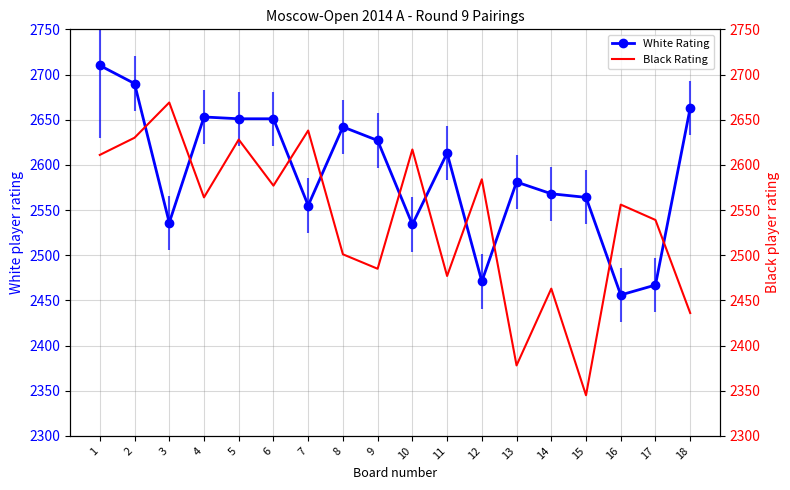

What is the value of the White Rating point at the 16th from the left?

2456